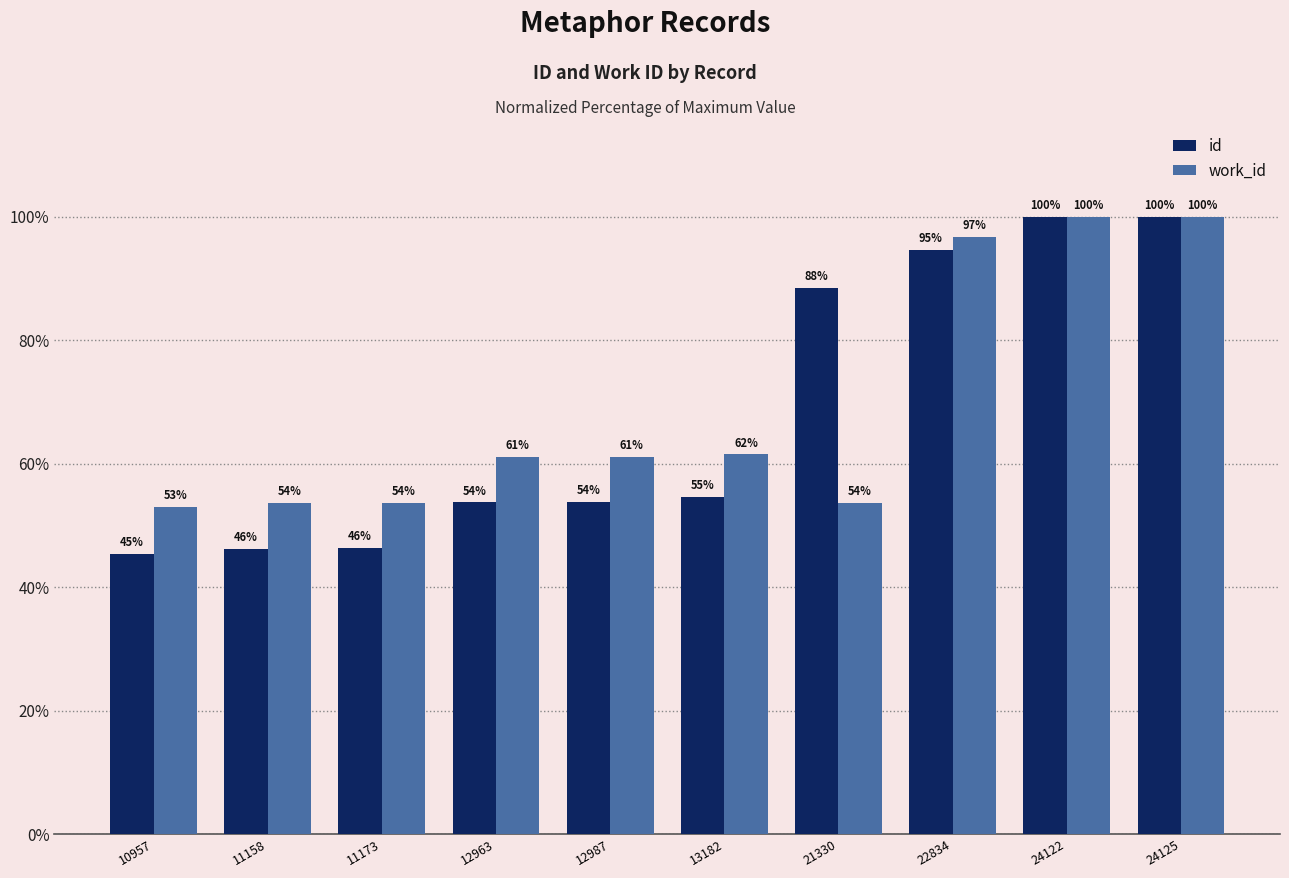

At which category is the sum across all series the highest?

24125